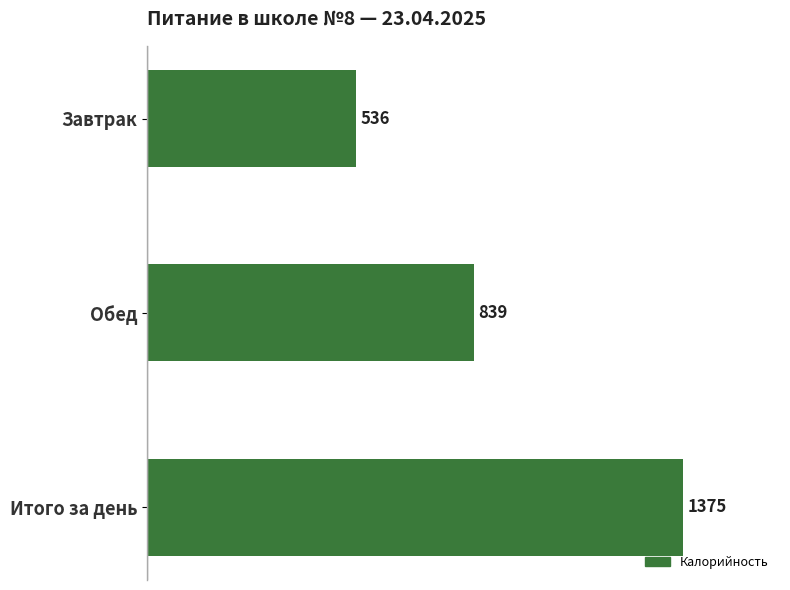

What is the approximate value at Завтрак, to the nearest 10?

540